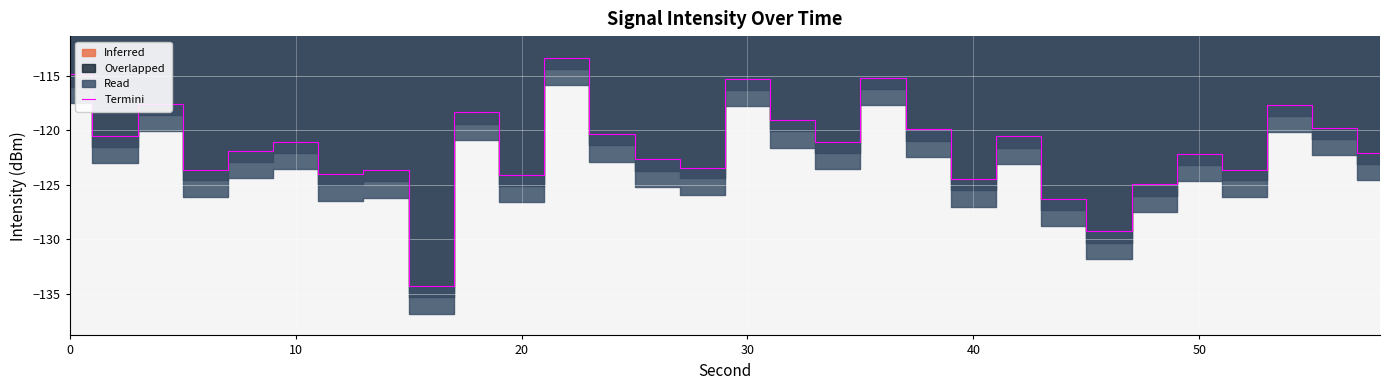

Reading left to right, transcribe all the data shown in this chart.

-114.9	-120.5	-117.6	-123.6	-121.9	-121.1	-124.1	-123.7	-134.3	-118.4	-124.1	-113.4	-120.4	-122.7	-123.4	-115.3	-119.1	-121.1	-115.2	-119.9	-124.5	-120.6	-126.3	-129.2	-124.9	-122.2	-123.6	-117.7	-119.8	-122.1